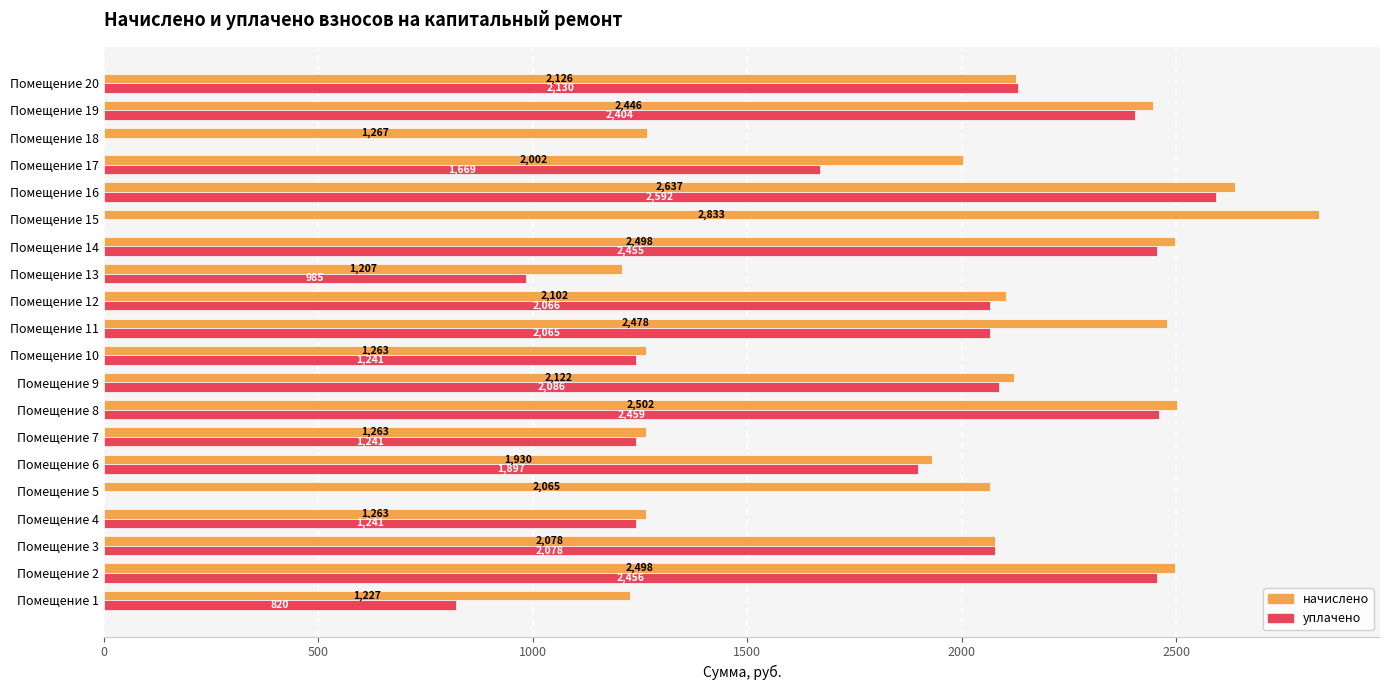

Is the value of начислено at Помещение 3 greater than the value of уплачено at Помещение 11?

Yes